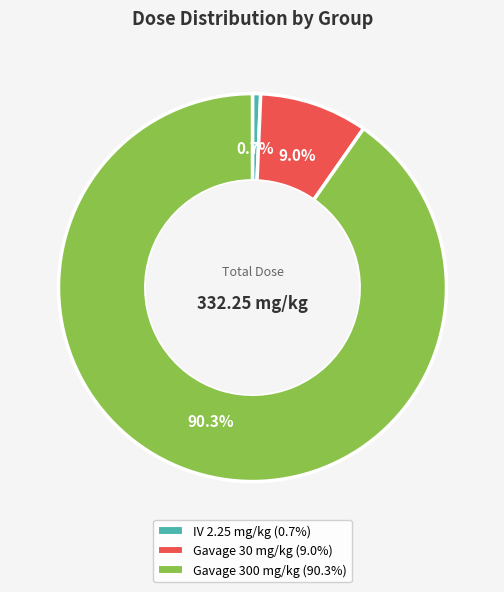

Is there any slice that represents more than half of the pie?

Yes